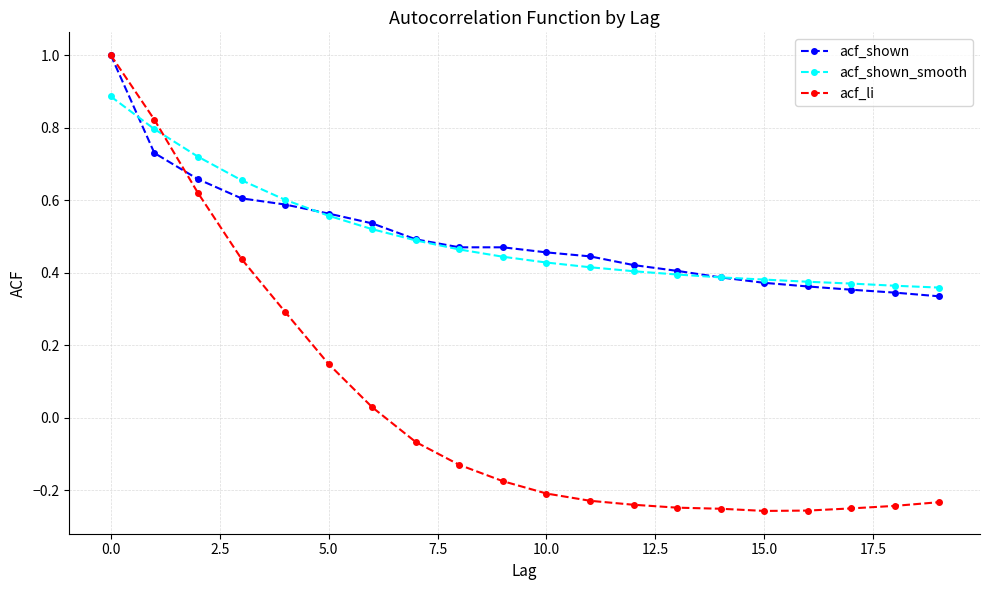

What is the maximum value shown in the chart?

1.0